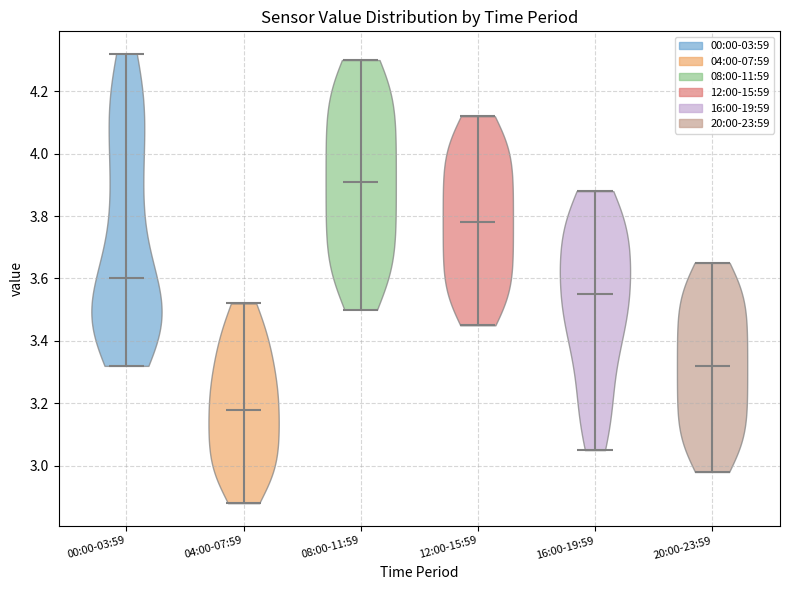

Which violin has the highest median line?

08:00-11:59